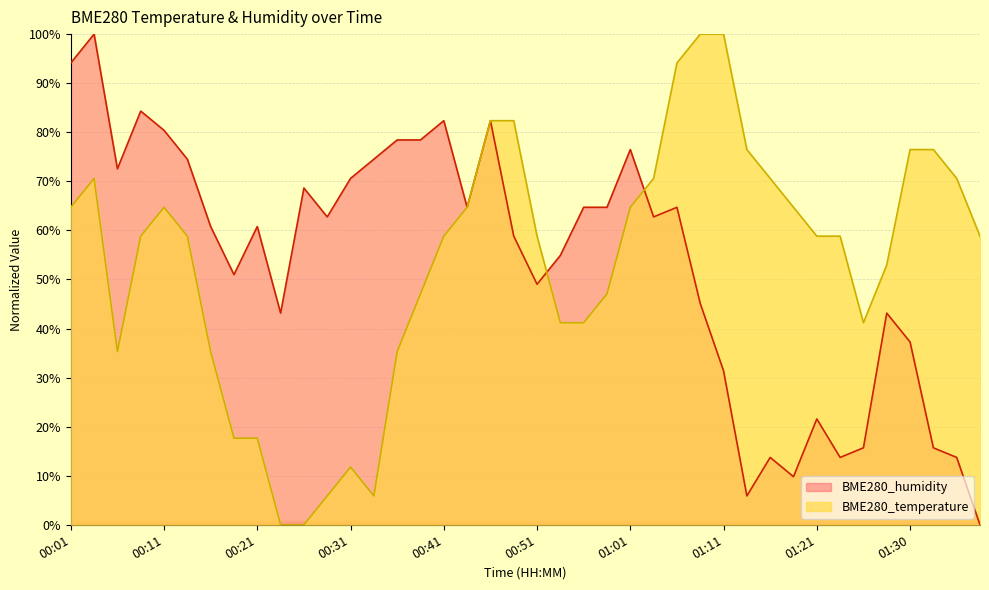

Read the BME280_humidity value at 00:21.

60.8